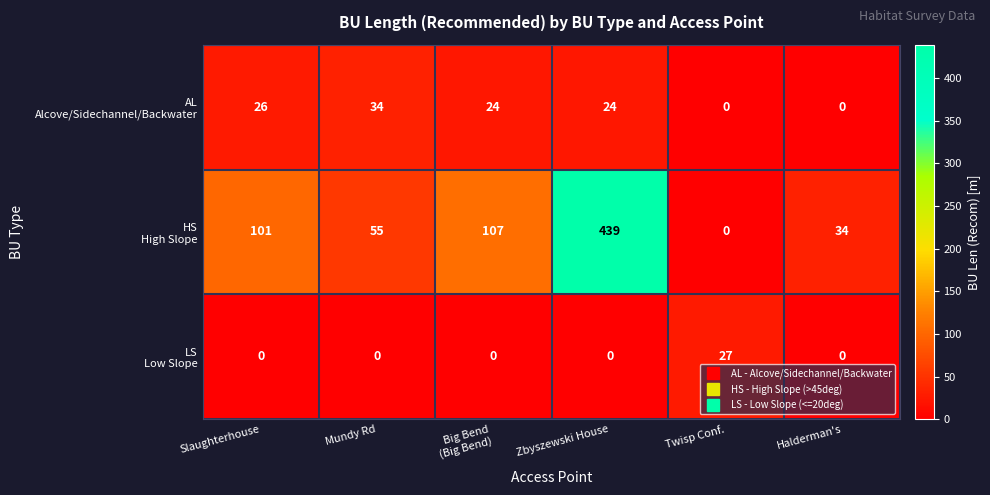

Which label corresponds to the largest value in the chart?

Zbyszewski House